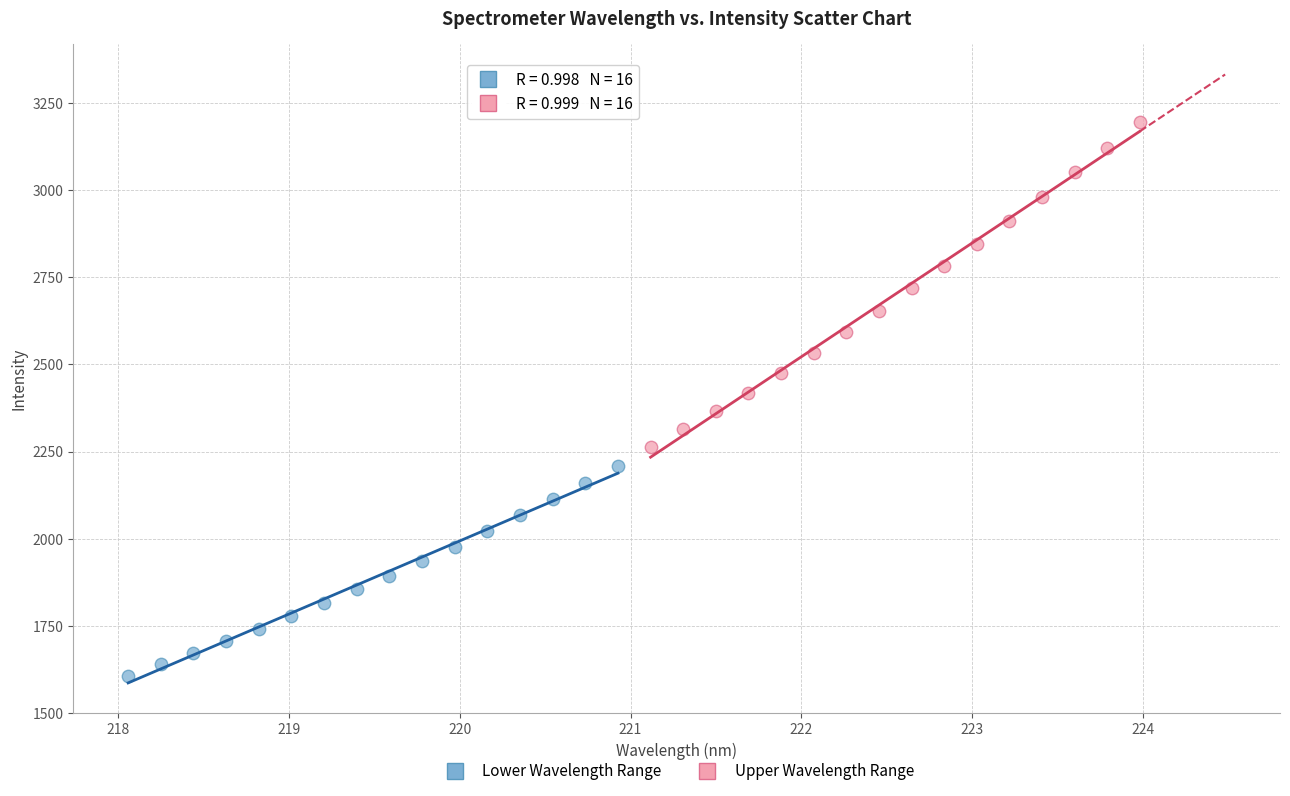

Which series has the widest spread of Y values?

Upper Wavelength Range